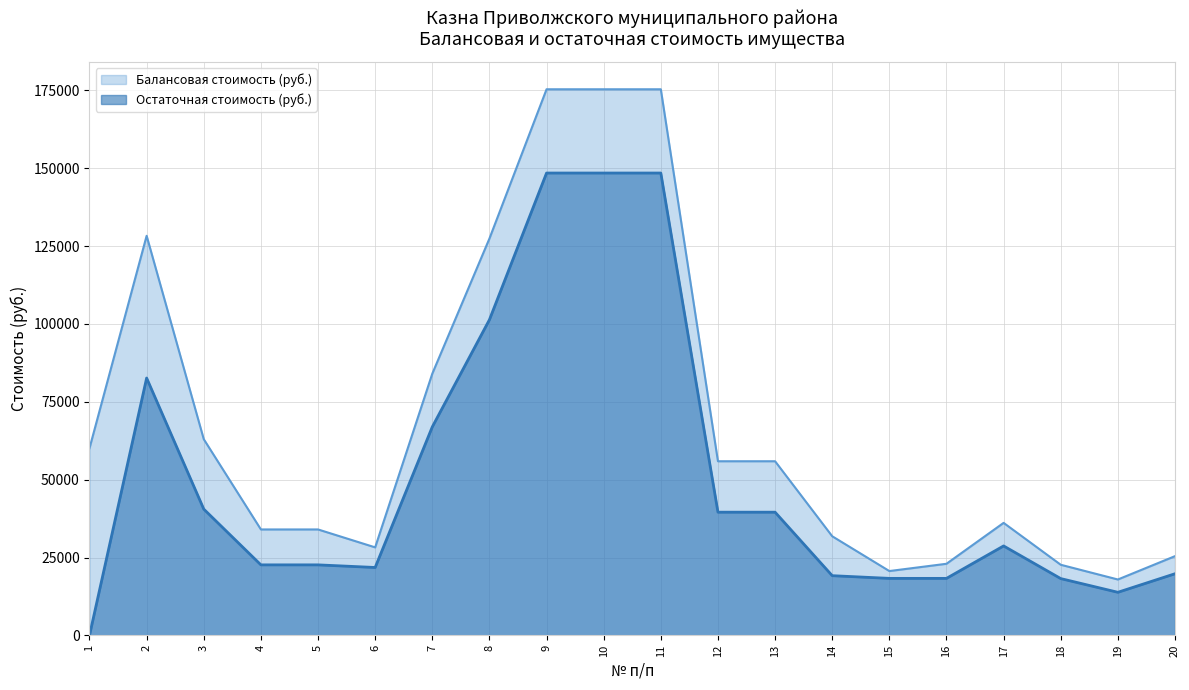

How many data points in Балансовая стоимость (руб.) are less than 55913?

10